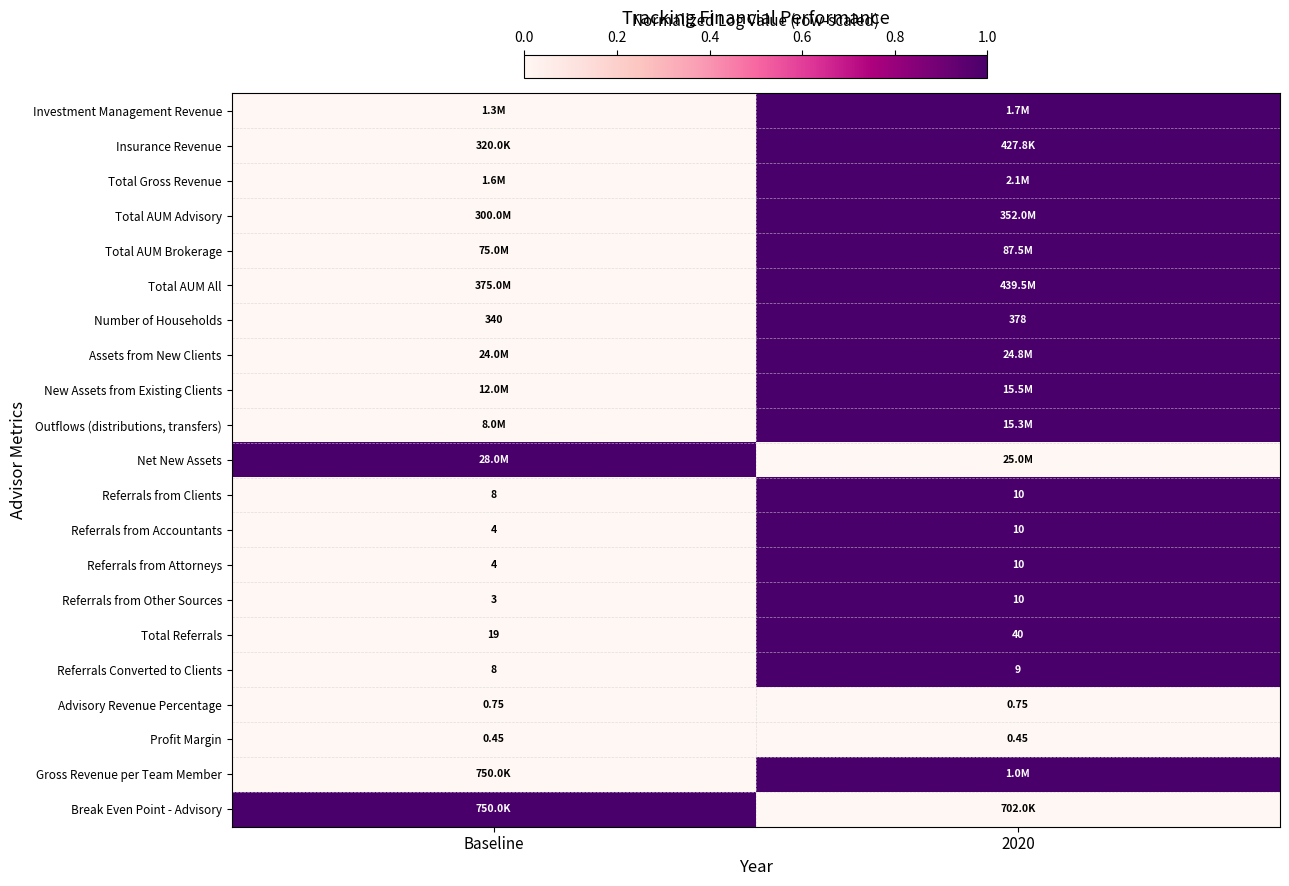

What is the difference between the highest and lowest values at 2020?

1